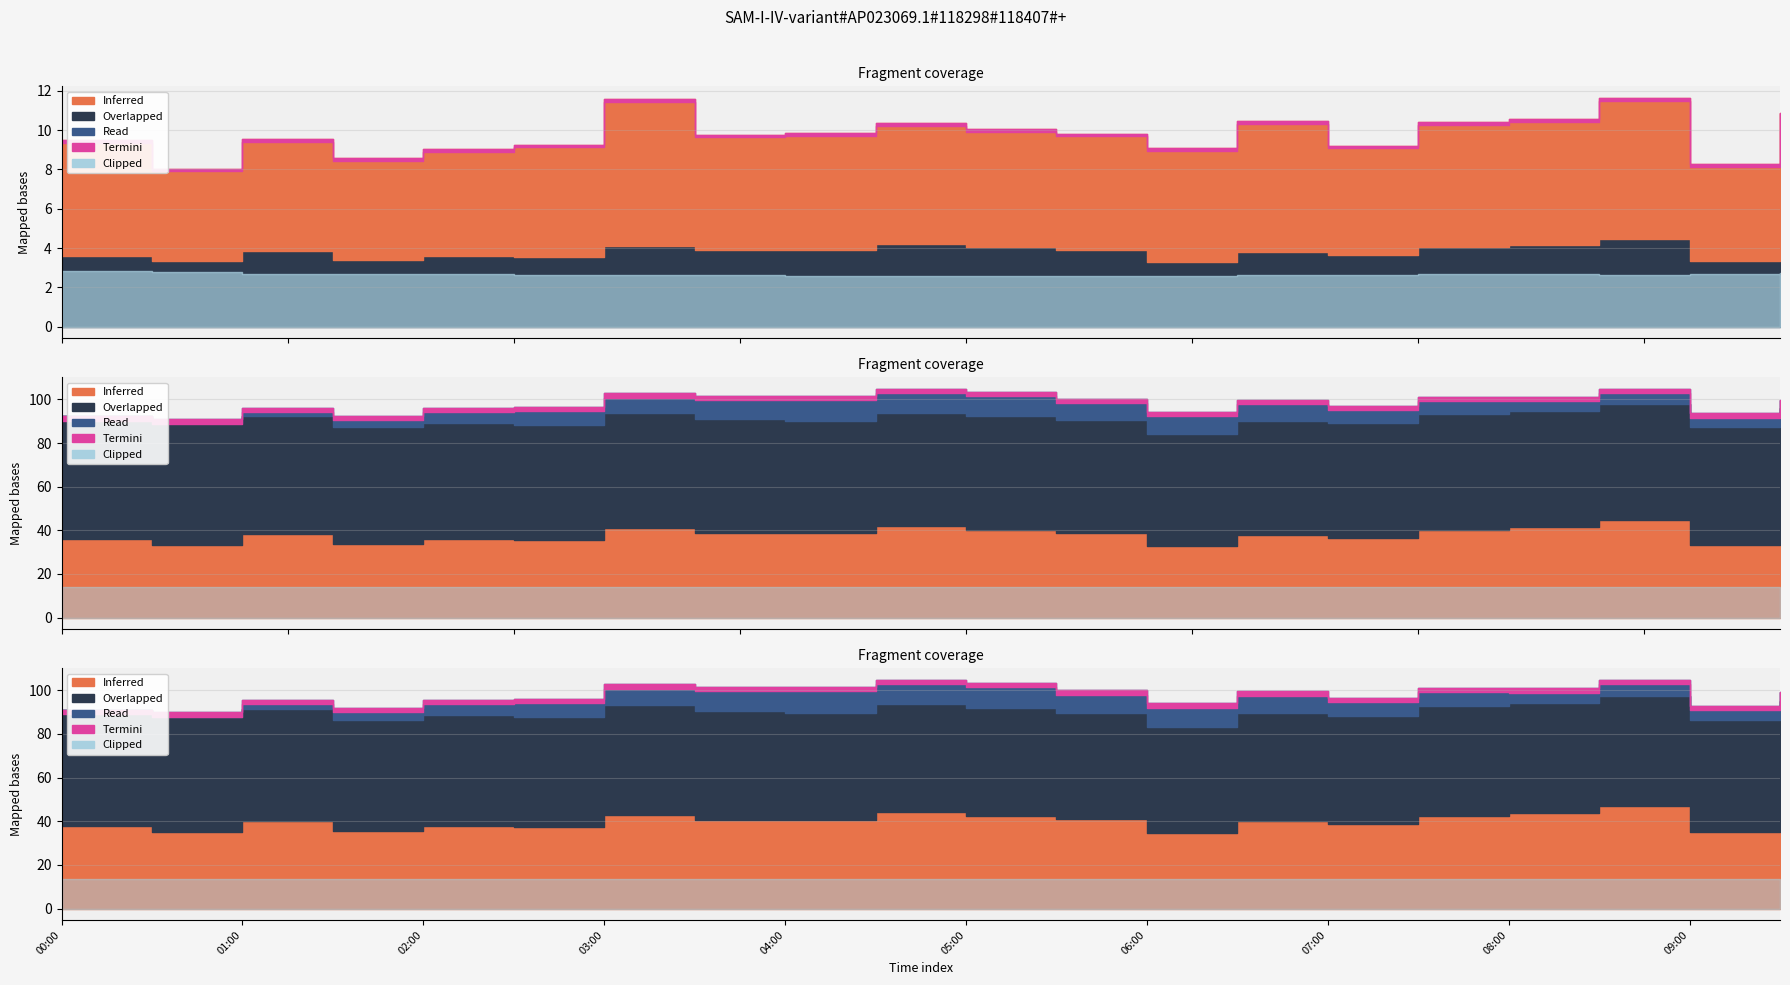

True or false: SDS_P1 and BME280_humidity cross at least once.

False